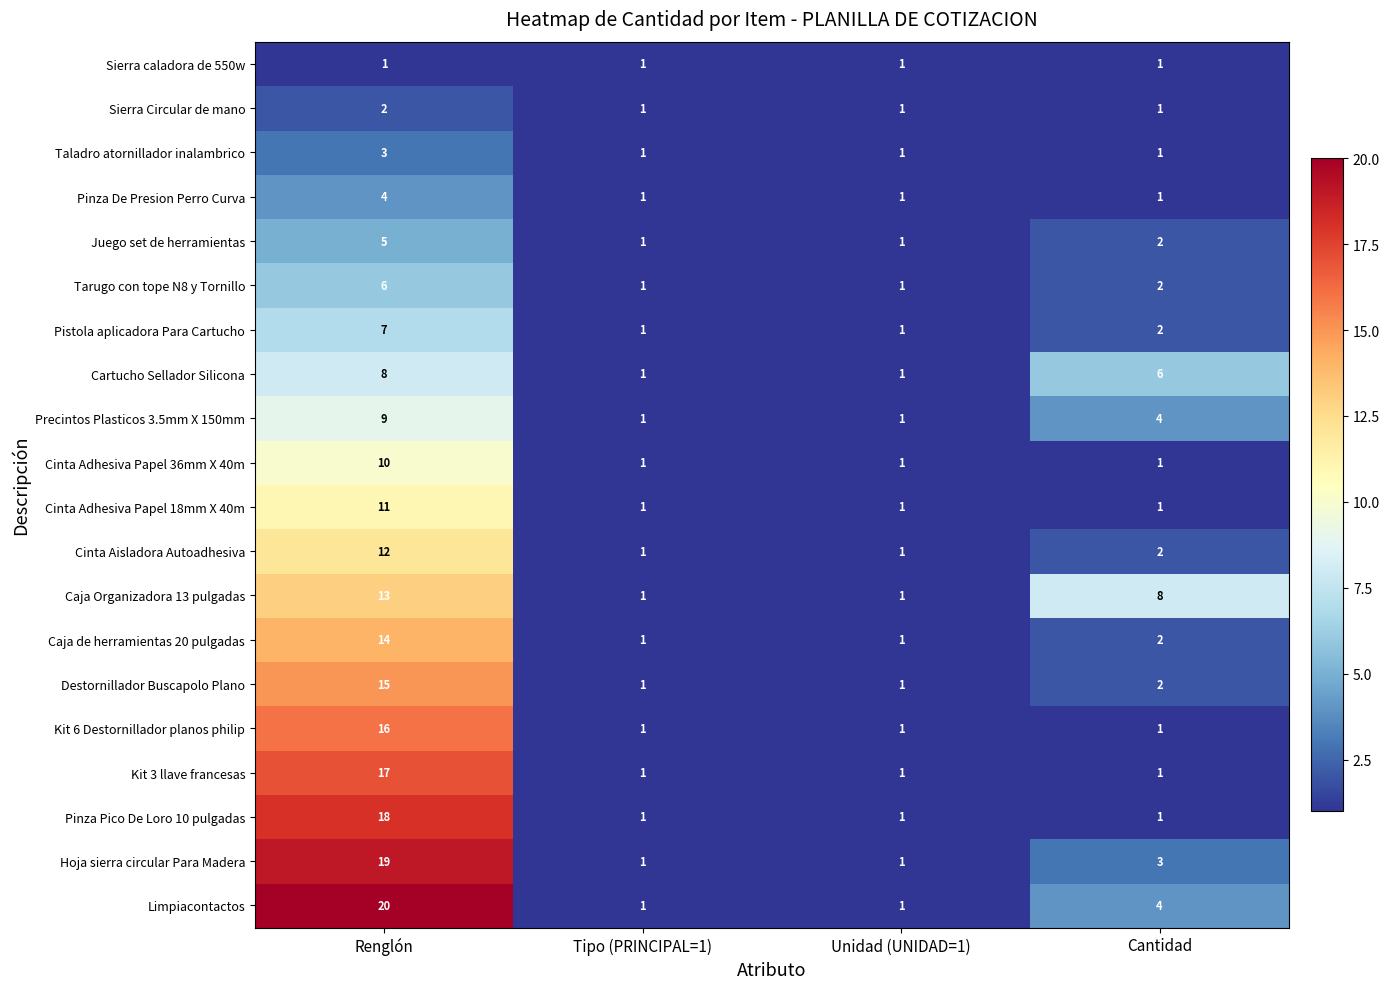

Which series has the largest range (max minus min)?

Limpiacontactos